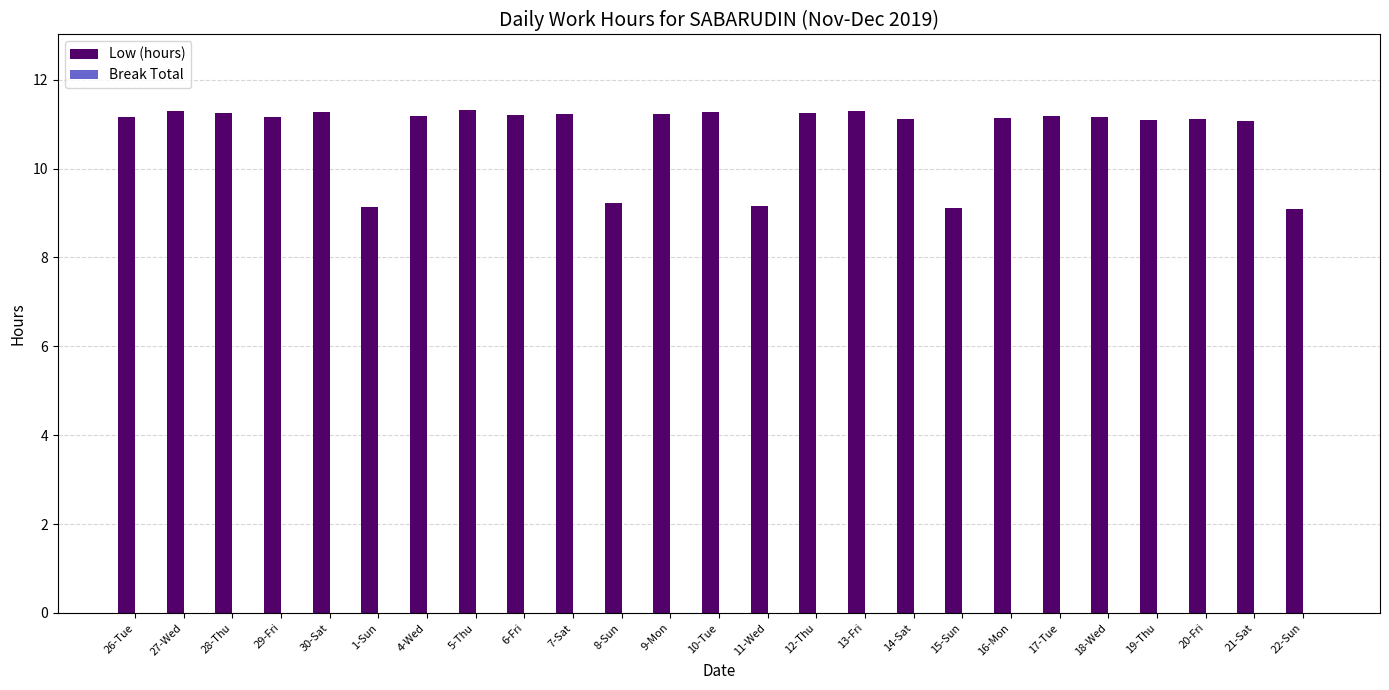

The chart shows a value of 5.1 at 14-Sat. True or false?

False